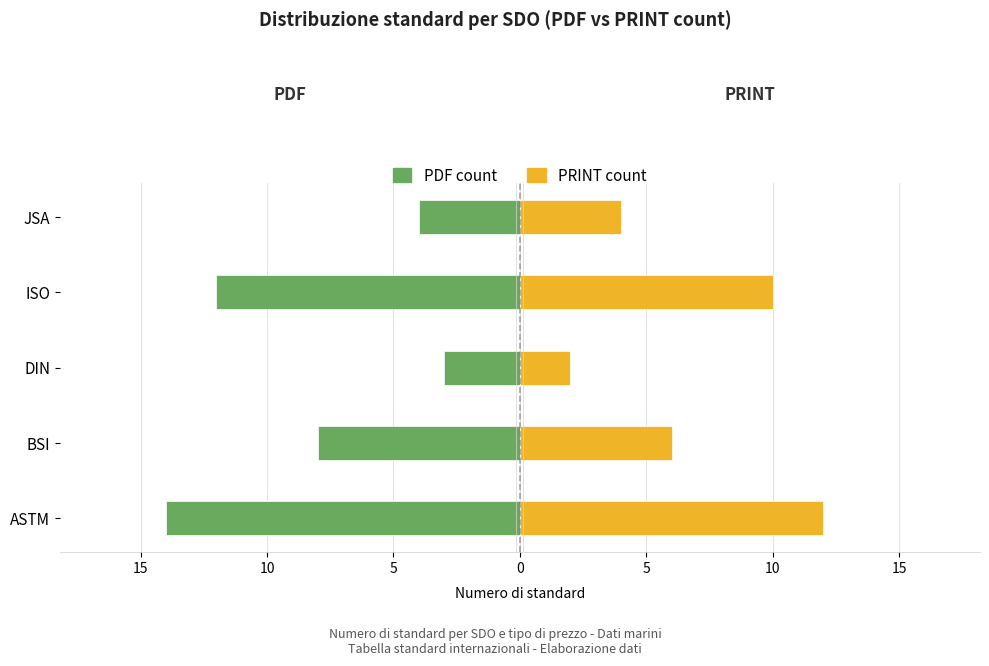

Reading left to right, list all the values displayed in this chart.

PDF count: -14	-8	-3	-12	-4
PRINT count: 12	6	2	10	4